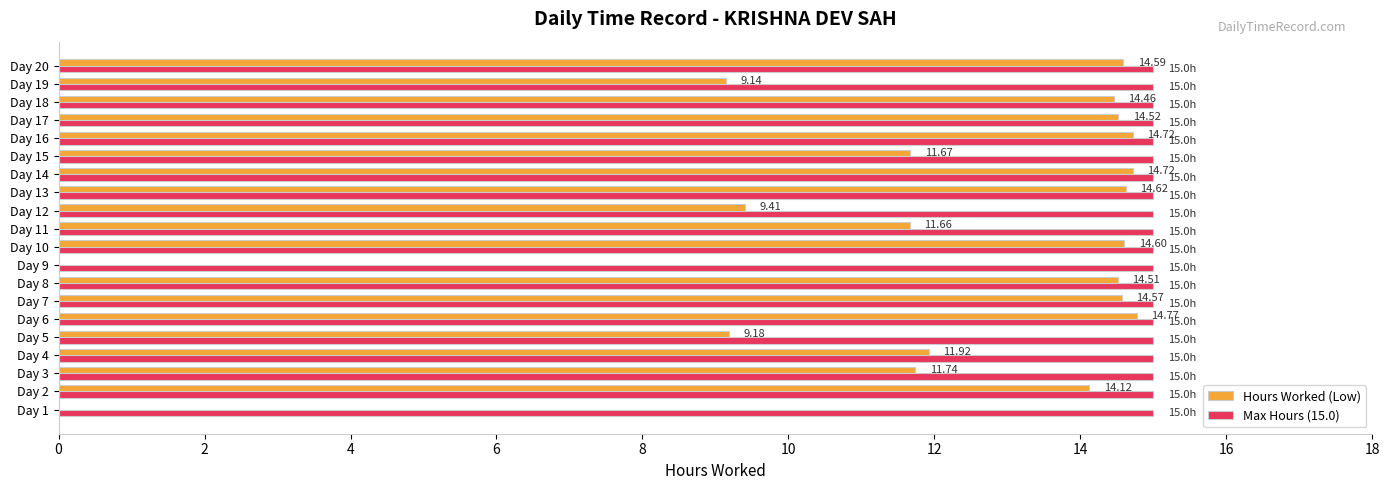

Which series changed the most between Day 11 and Day 18?

Hours Worked (Low)